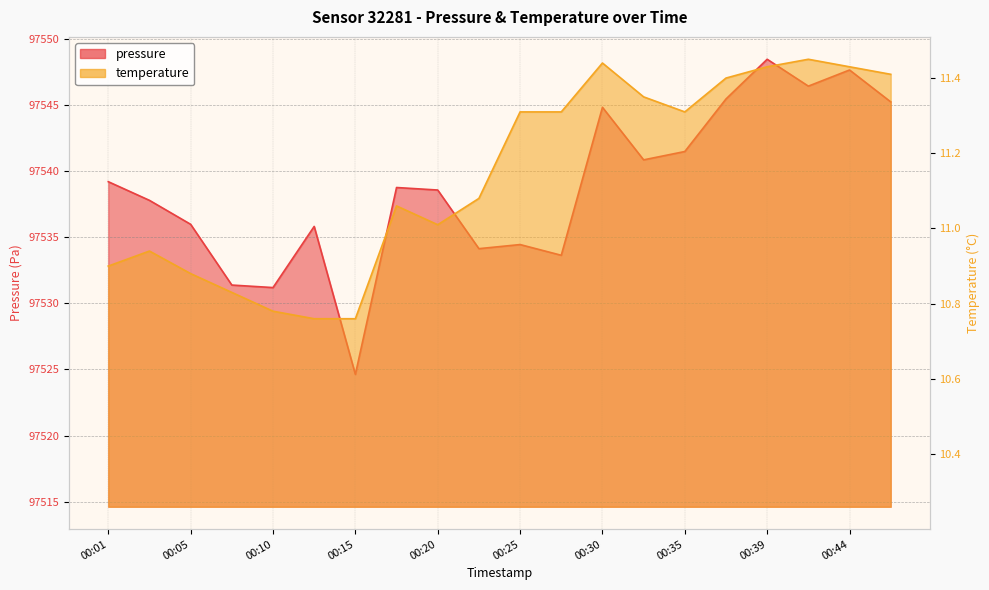

At 00:08, list the series in order from smallest to largest.

temperature, pressure